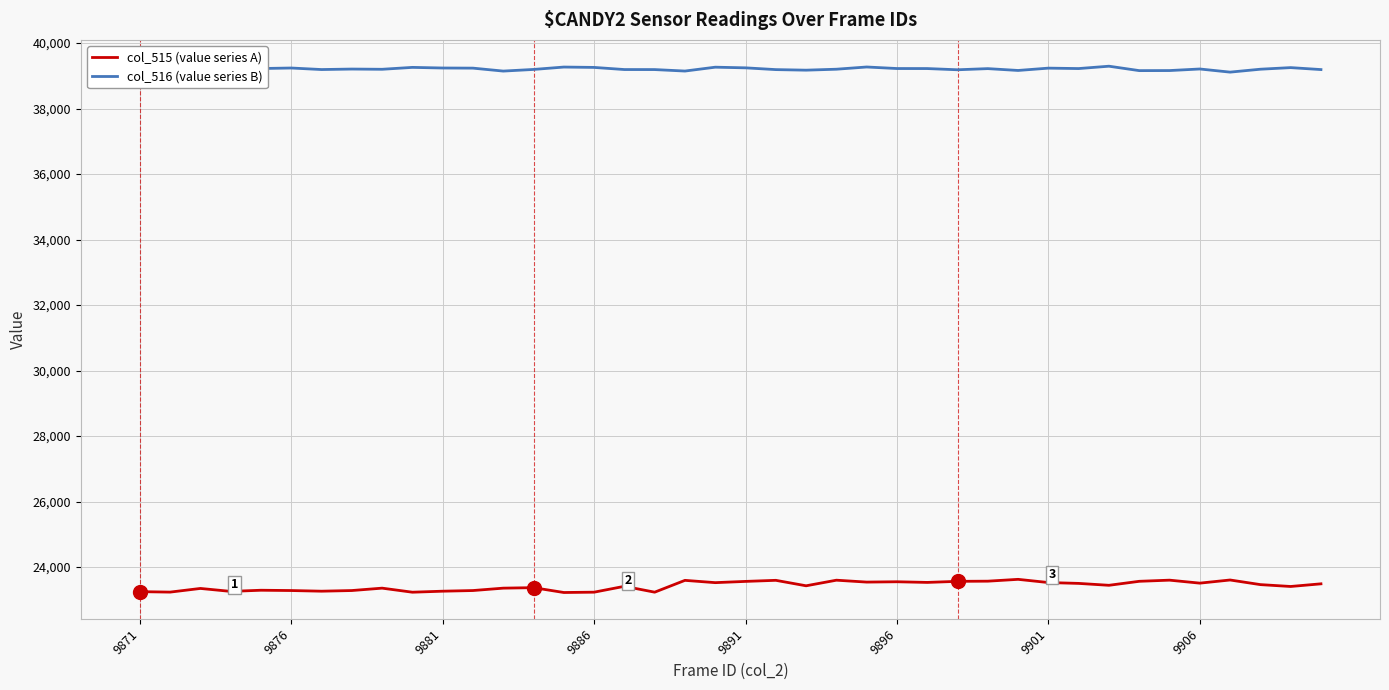

What is the minimum value for col_516 (value series B)?

39114